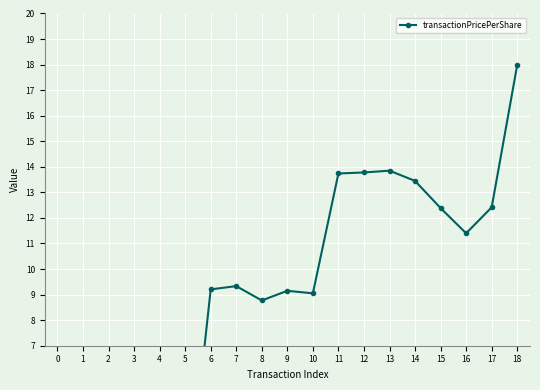

List the labels in order of value, smallest first.

0, 1, 2, 3, 4, 5, 8, 10, 9, 6, 7, 16, 15, 17, 14, 11, 12, 13, 18